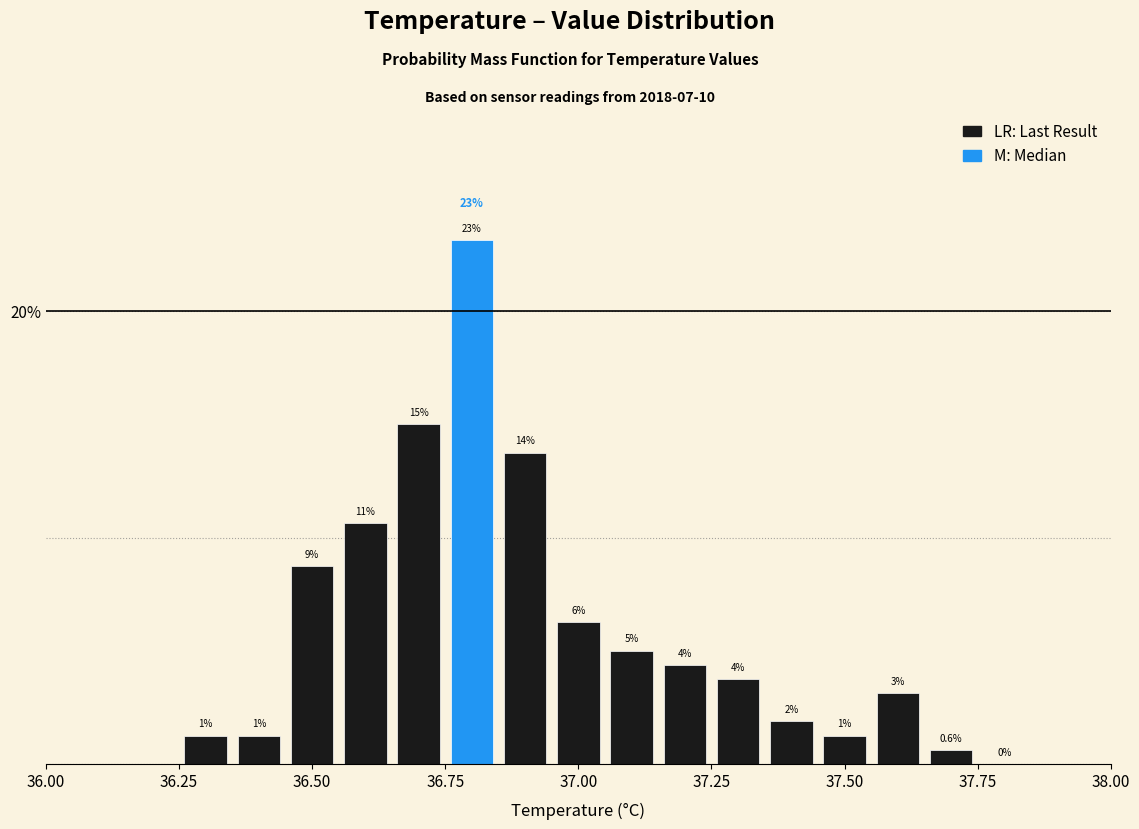

Read against the x-axis, roughly where is the centre of the tallest bar?

36.80